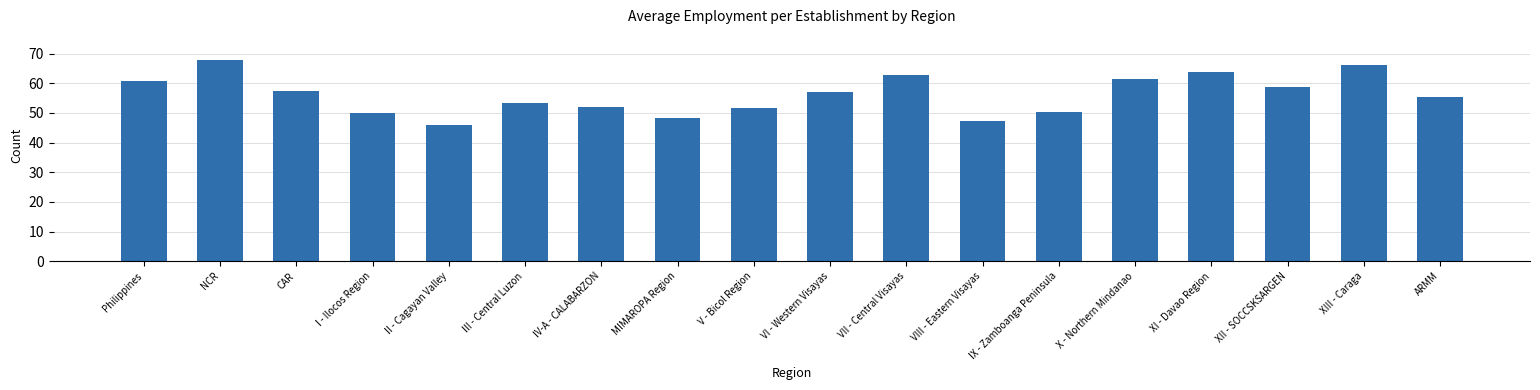

What is the value of the 10th bar from the left?

57.0